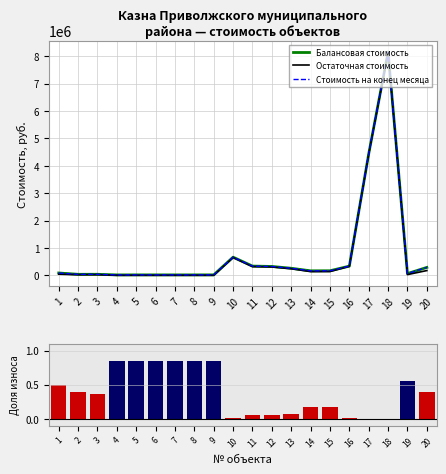

Rank the series by their maximum value, from lowest to highest.

Доля износа, Остаточная стоимость, Балансовая стоимость, Стоимость на конец месяца